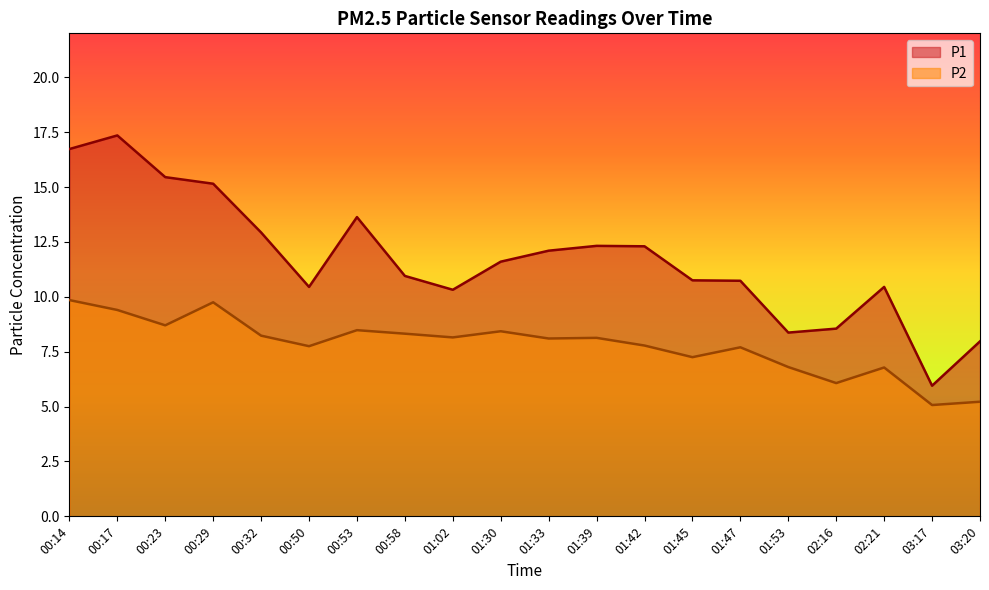

What is the value of the P1 point at the 7th from the left?

13.6